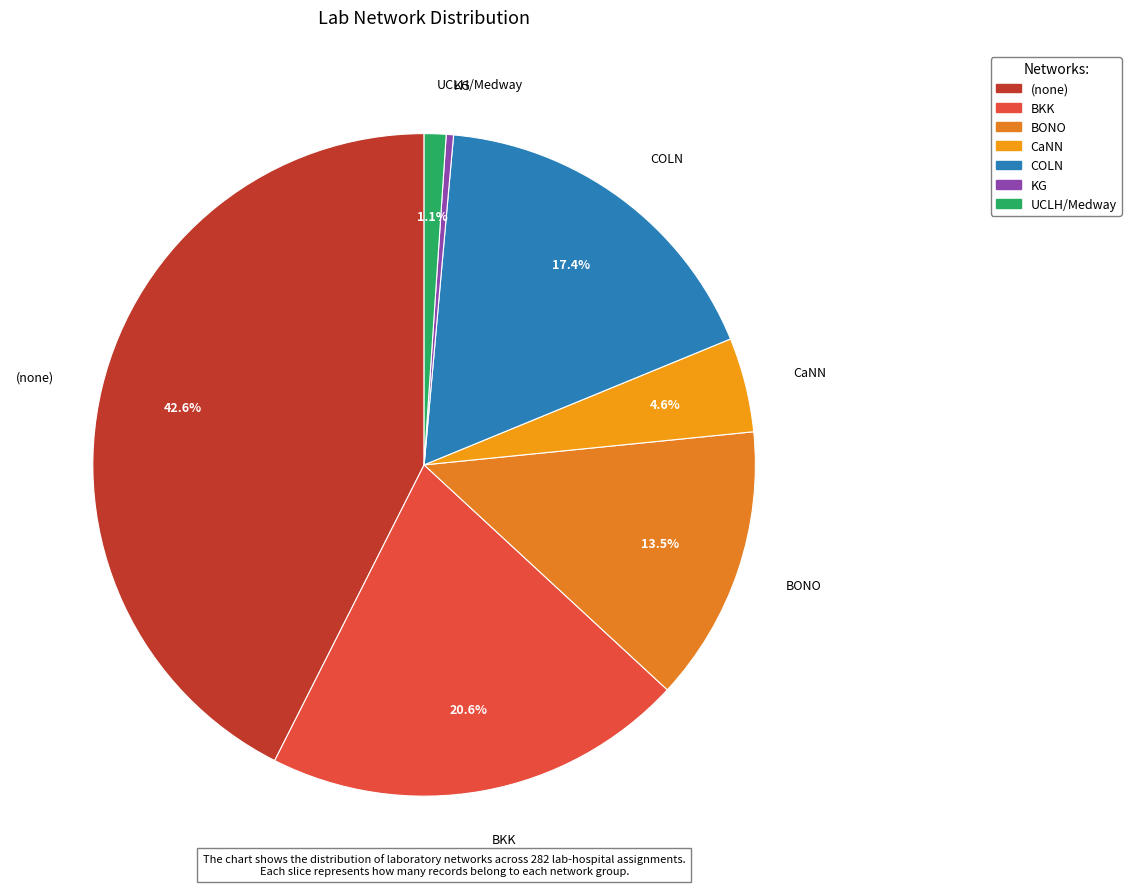

How many slices are in this pie chart?

7